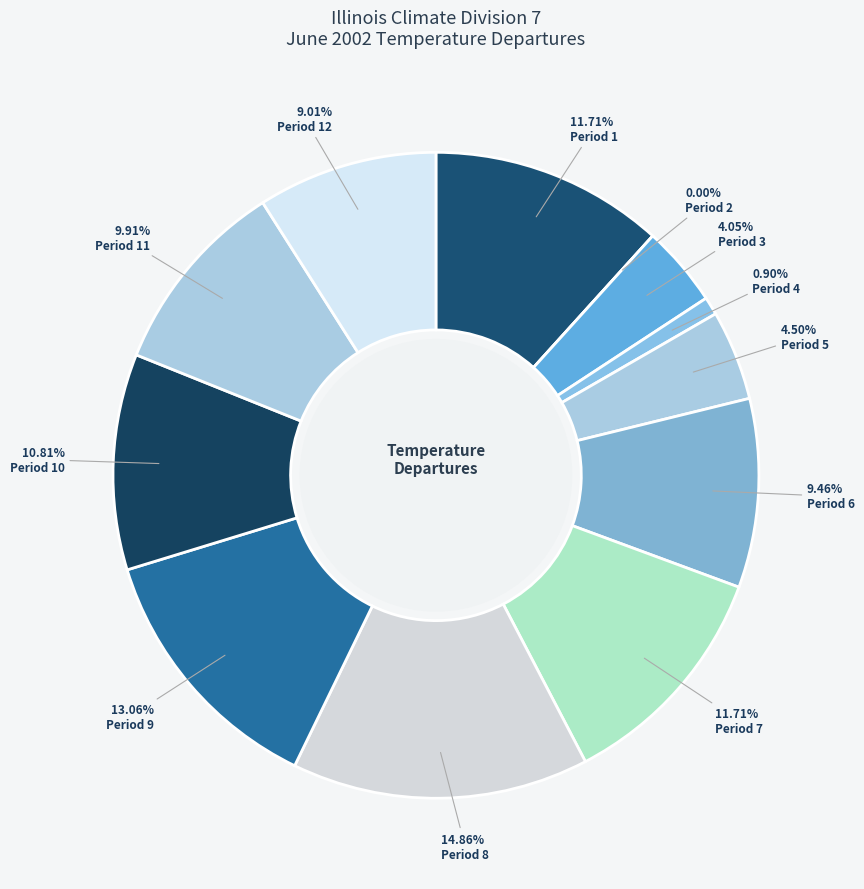

How many segments does this pie chart have?

12